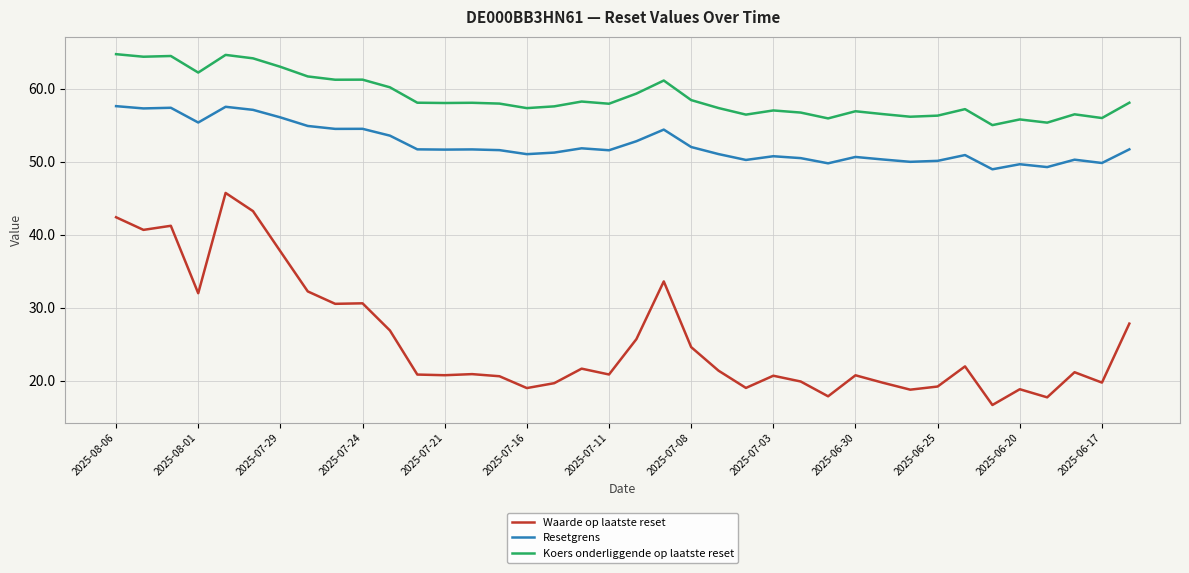

What is the difference between the maximum and minimum values in the Resetgrens series?

8.7